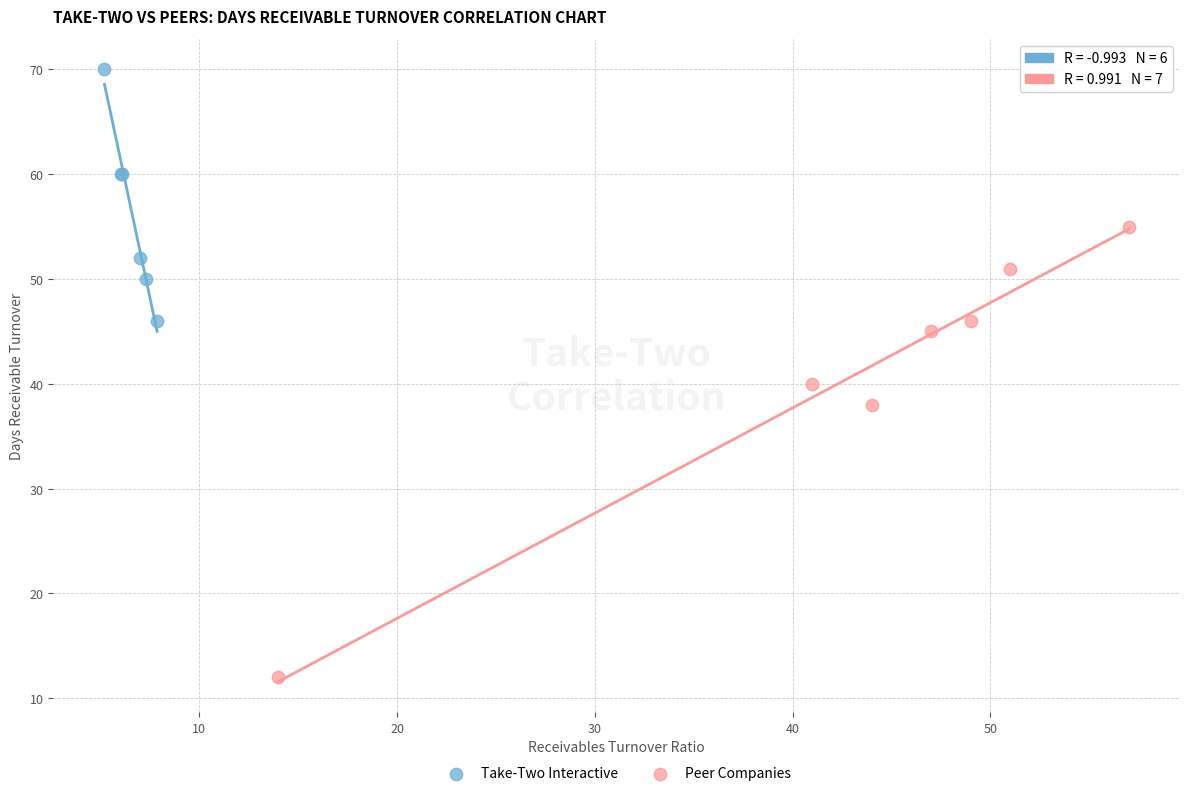

Which series reaches the maximum Y coordinate?

Take-Two Interactive